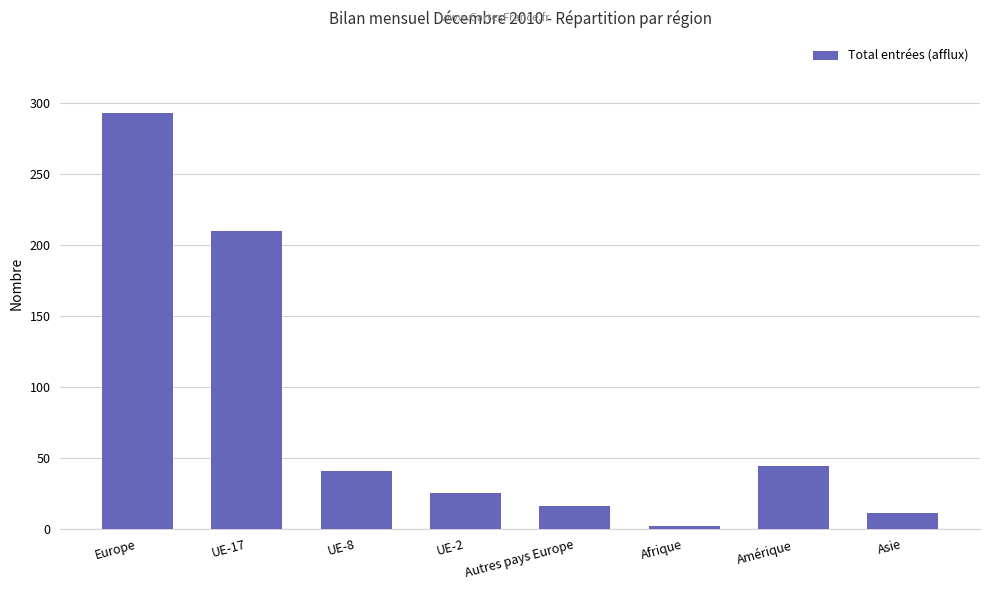

List the labels in order of value, smallest first.

Afrique, Asie, Autres pays Europe, UE-2, UE-8, Amérique, UE-17, Europe